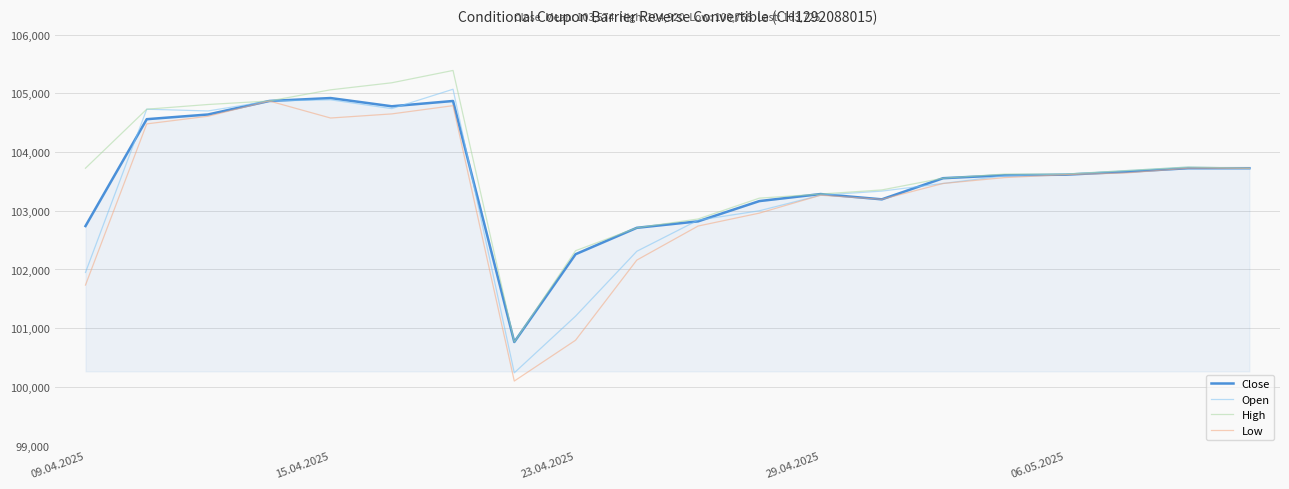

List the series in order of their overall mean, highest first.

High, Close, Open, Low